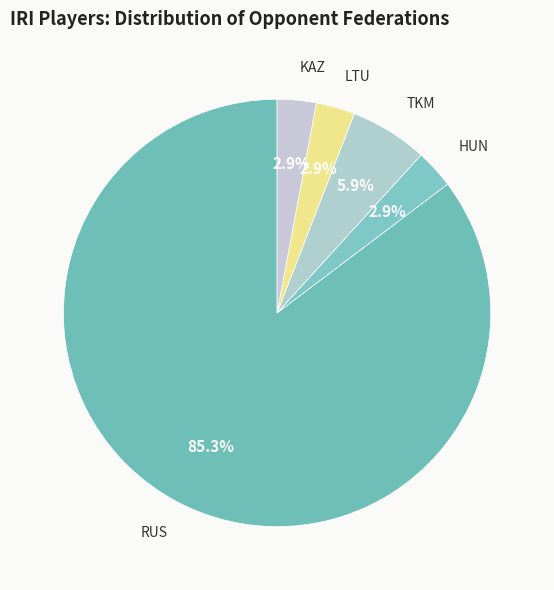

Which category has the biggest portion of the pie?

RUS